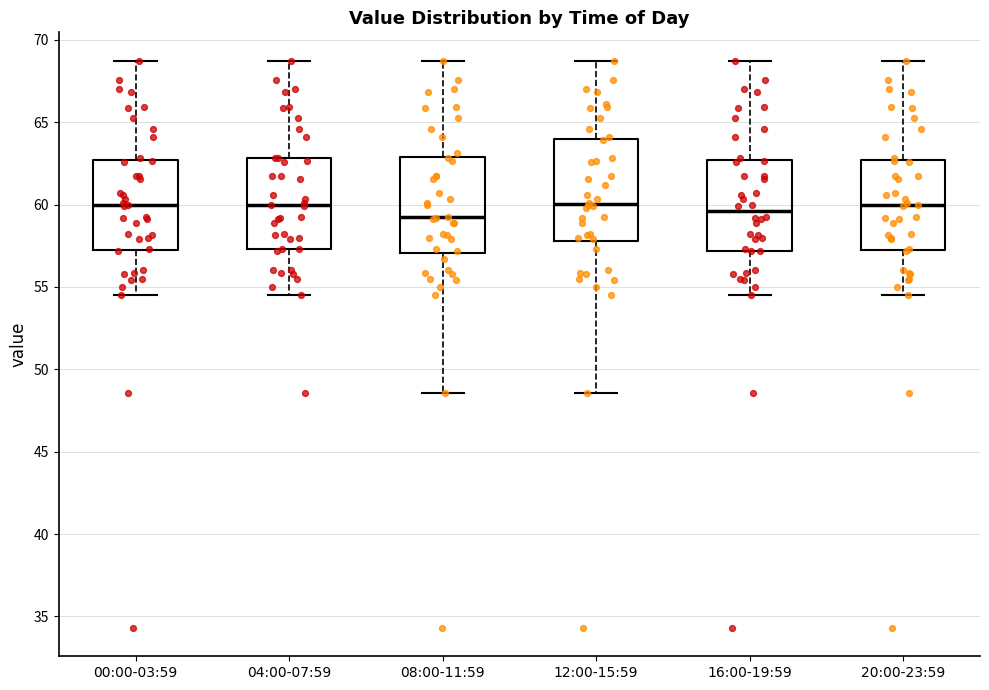

Reading left to right, read every box against the y-axis: the position of its median line, the range the box covers, and the ends of its whiskers. The values are not printed on the chart, so give them approximately, as read against the axis.

00:00-03:59: median 60.0, box 57.0 to 62.5, whiskers 54.5 to 68.5
04:00-07:59: median 60.0, box 57.5 to 63.0, whiskers 54.5 to 68.5
08:00-11:59: median 59.0, box 57.0 to 63.0, whiskers 48.5 to 68.5
12:00-15:59: median 60.0, box 58.0 to 64.0, whiskers 48.5 to 68.5
16:00-19:59: median 59.5, box 57.0 to 62.5, whiskers 54.5 to 68.5
20:00-23:59: median 60.0, box 57.0 to 62.5, whiskers 54.5 to 68.5